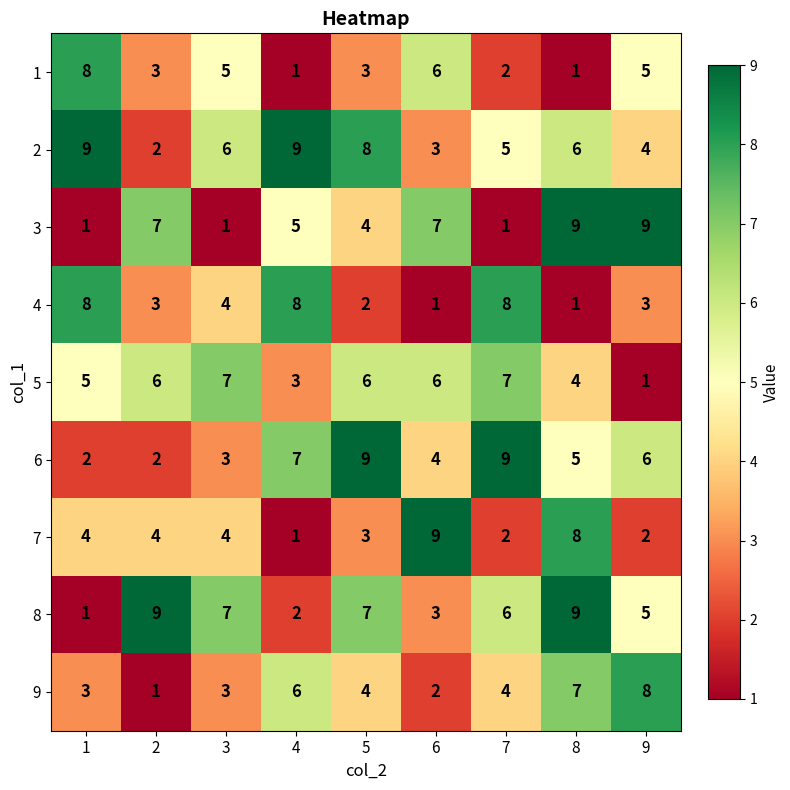

Which series has the largest total across all categories?

2